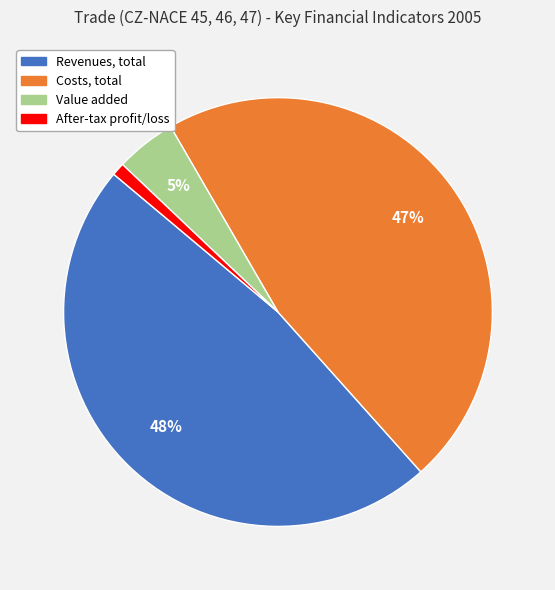

Combined, do After-tax profit/loss and Revenues, total account for over 50%?

No